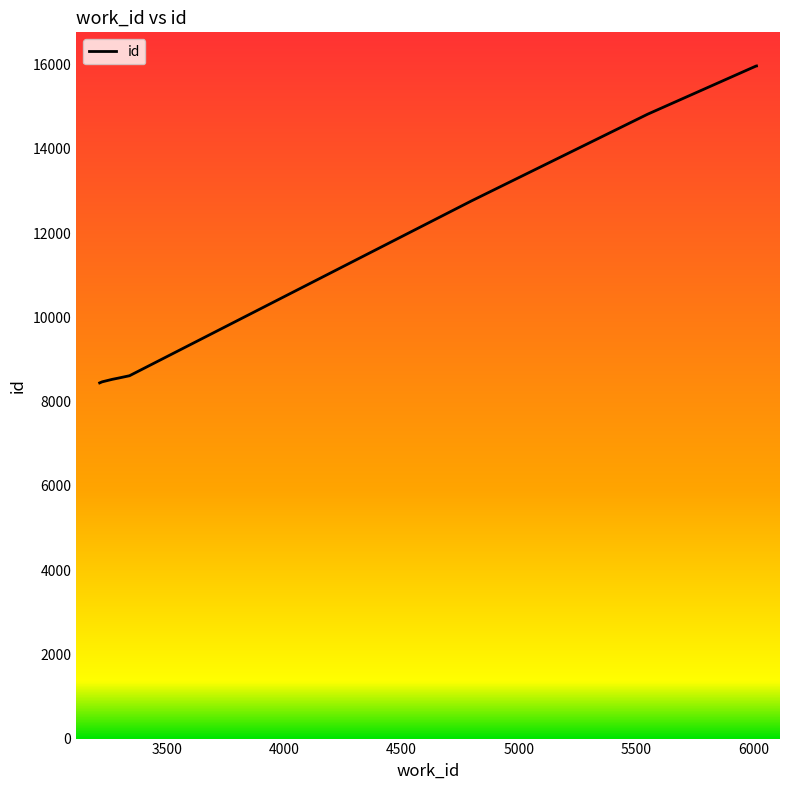

What is the difference between the maximum and minimum values?

7525